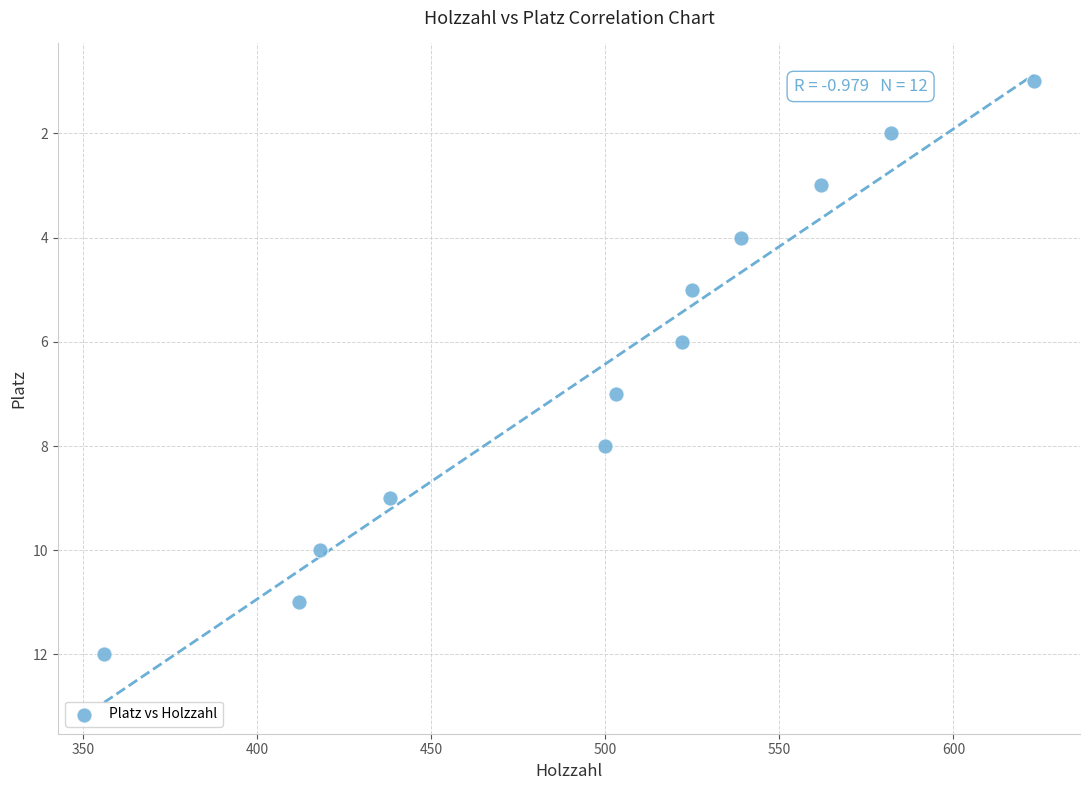

What is the average X value?

498